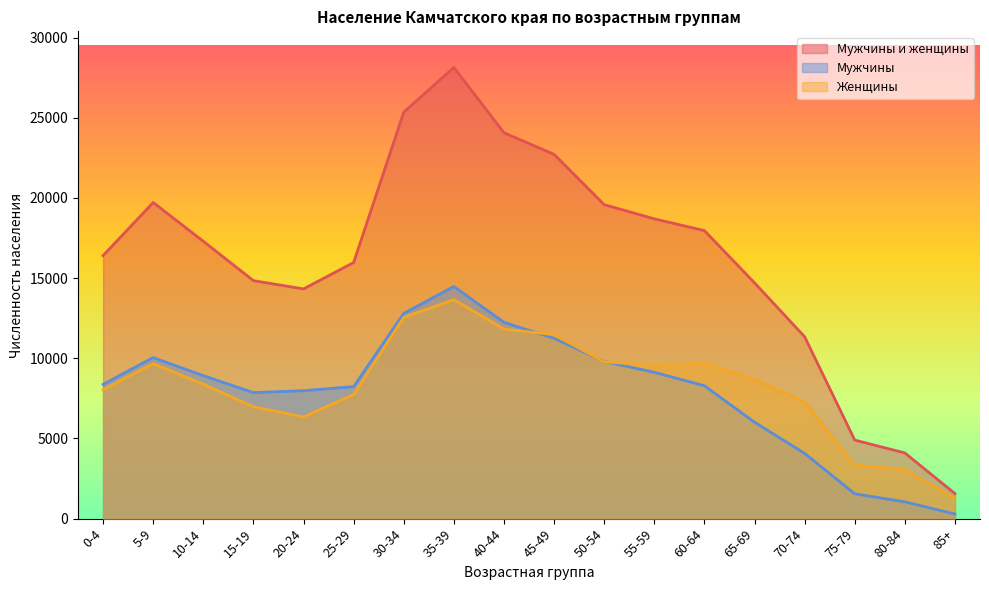

What is the difference between the second highest and second lowest values in the Мужчины и женщины series?

21252